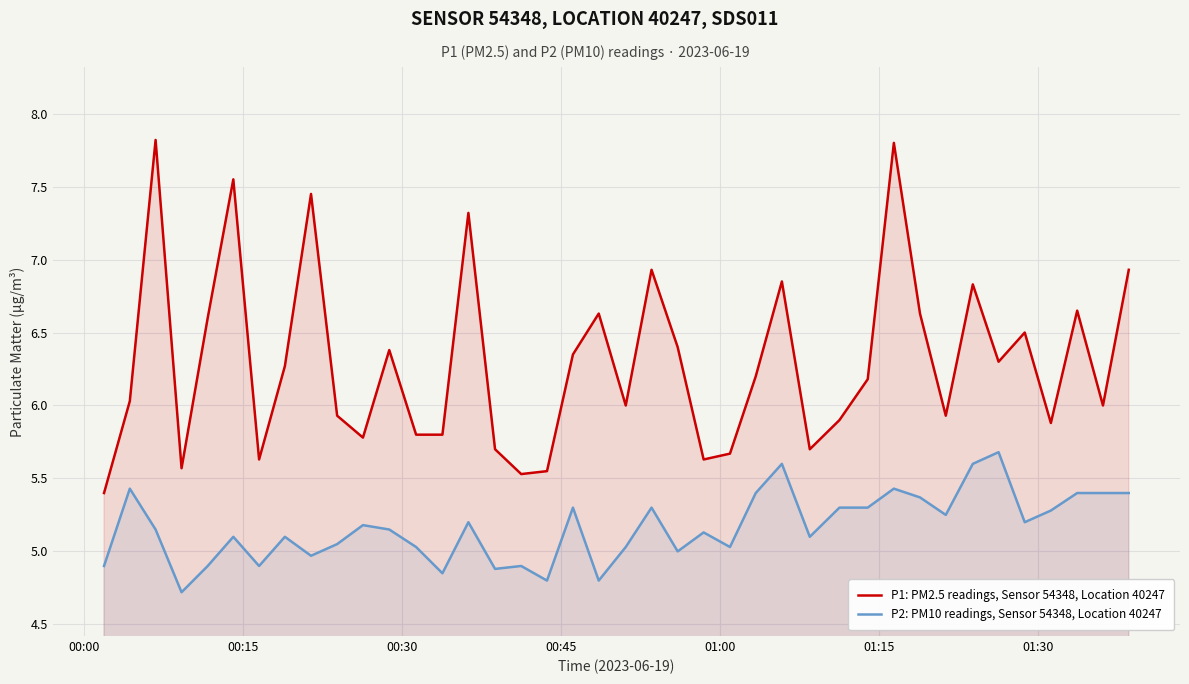

Rank the series by their average value, from lowest to highest.

P2: PM10 readings, Sensor 54348, Location 40247, P1: PM2.5 readings, Sensor 54348, Location 40247